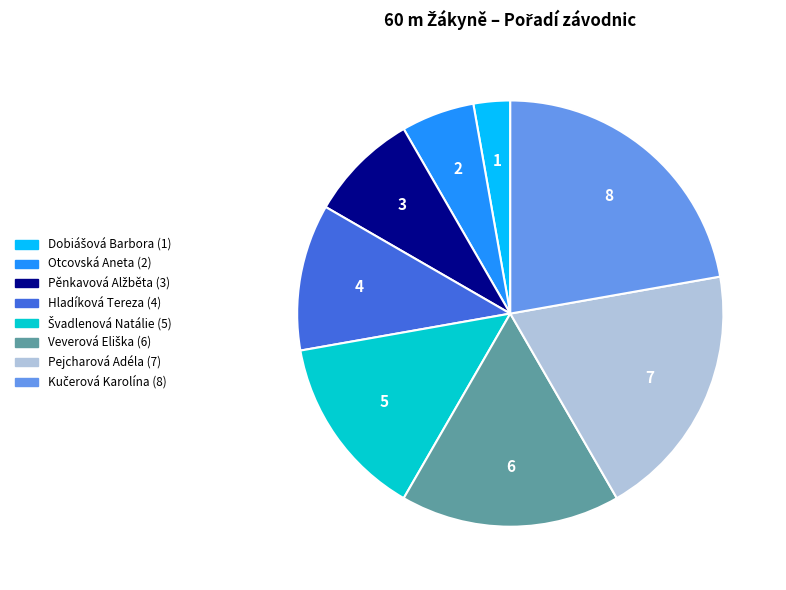

The Pejcharová Adéla slice represents 19% of the pie. True or false?

True